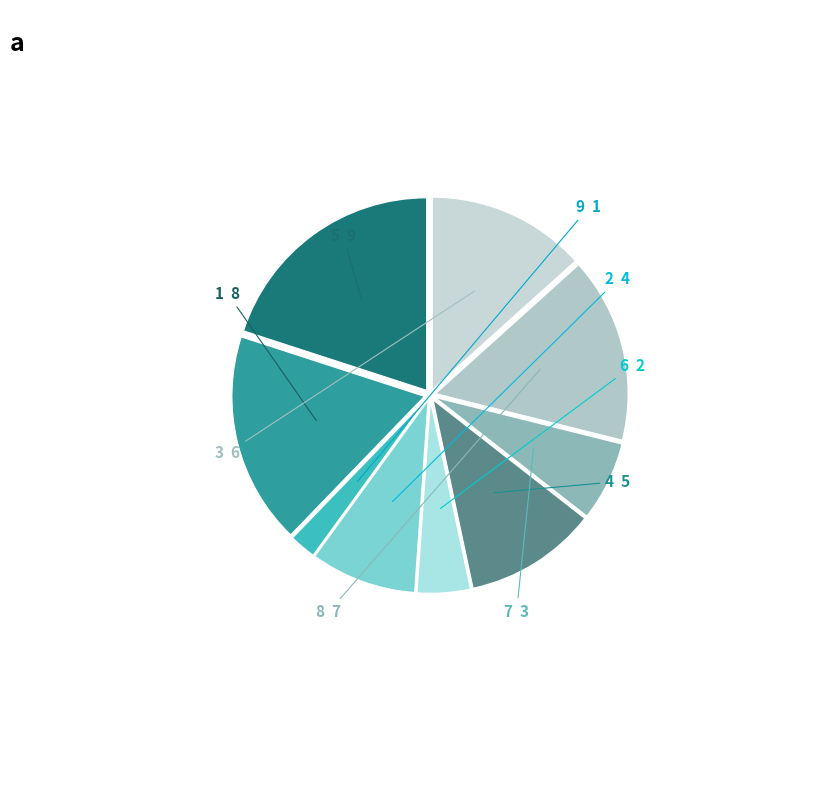

How many segments does this pie chart have?

9